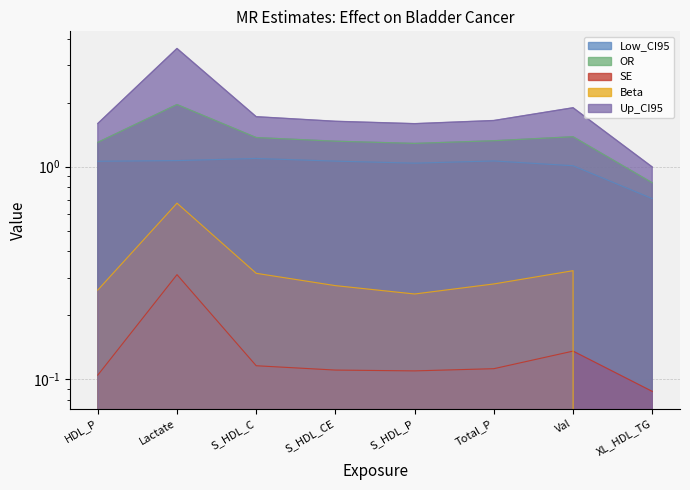

What is the difference between the maximum and minimum values in the Up_CI95 series?

2.6